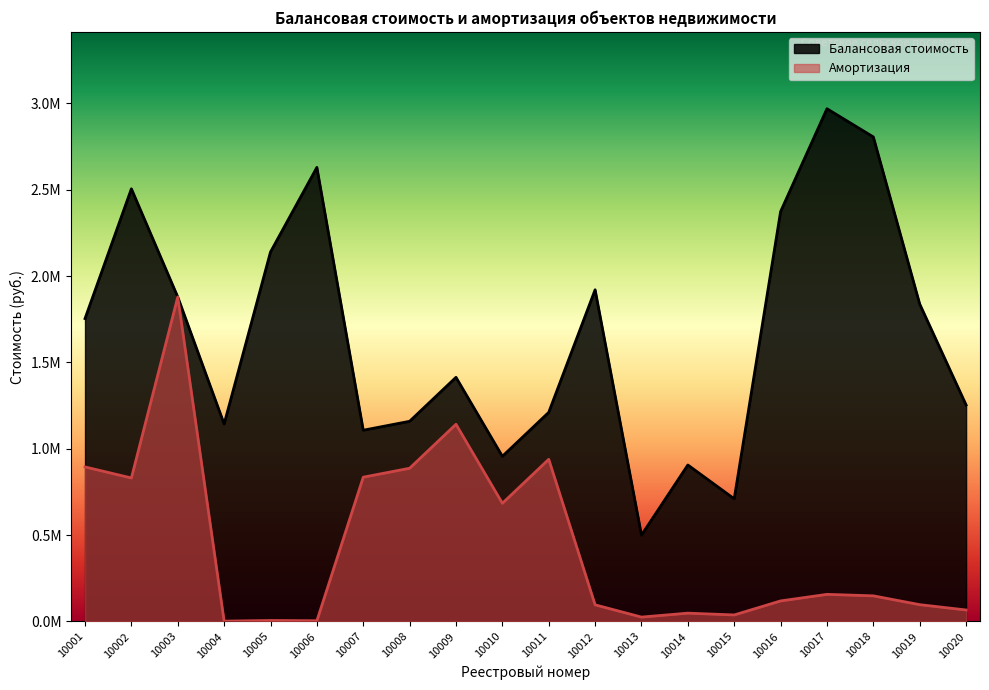

Where is Балансовая стоимость nearest to the value 1734539?

10001